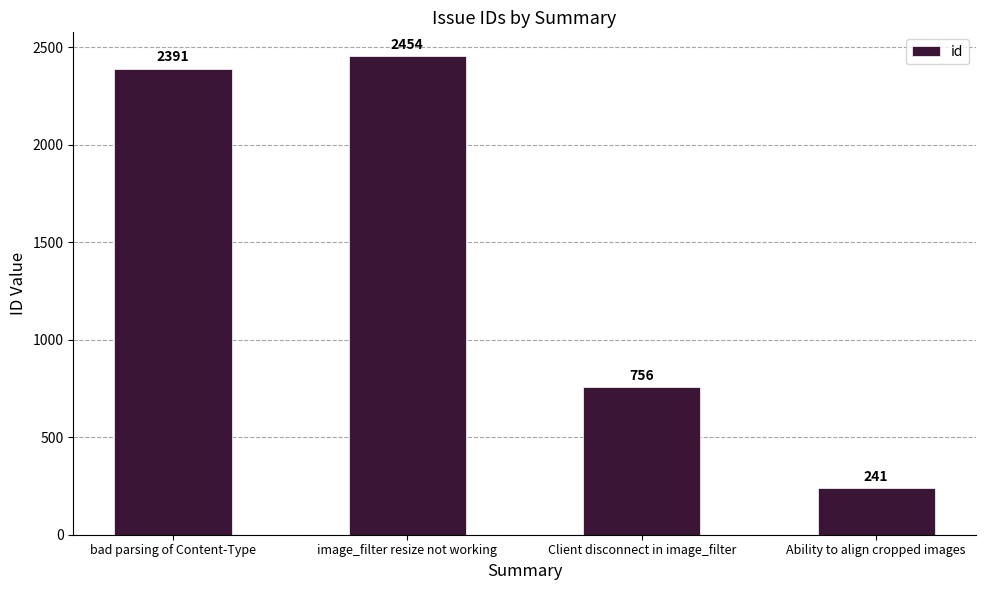

Reading right to left, what are all the values shown in this chart?

241	756	2454	2391